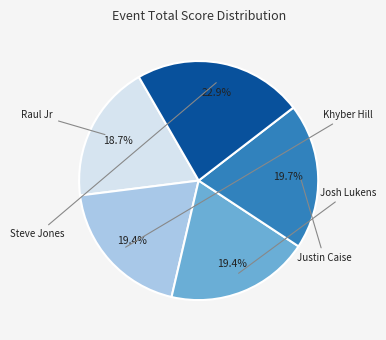

Is there a majority slice in this chart?

No